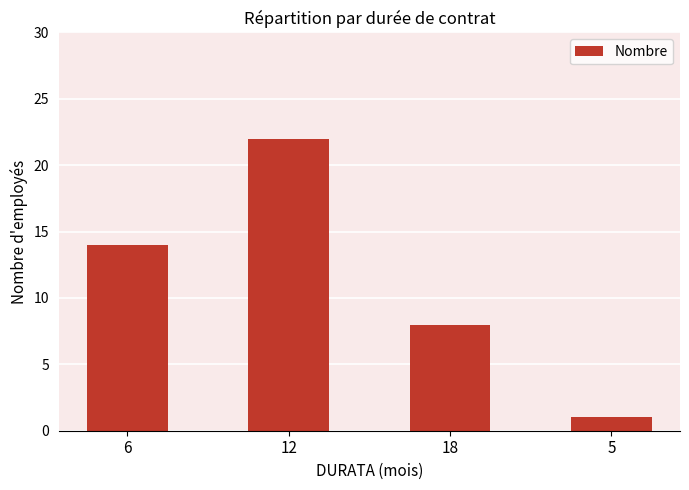

Which has a higher value, 12 or 5?

12